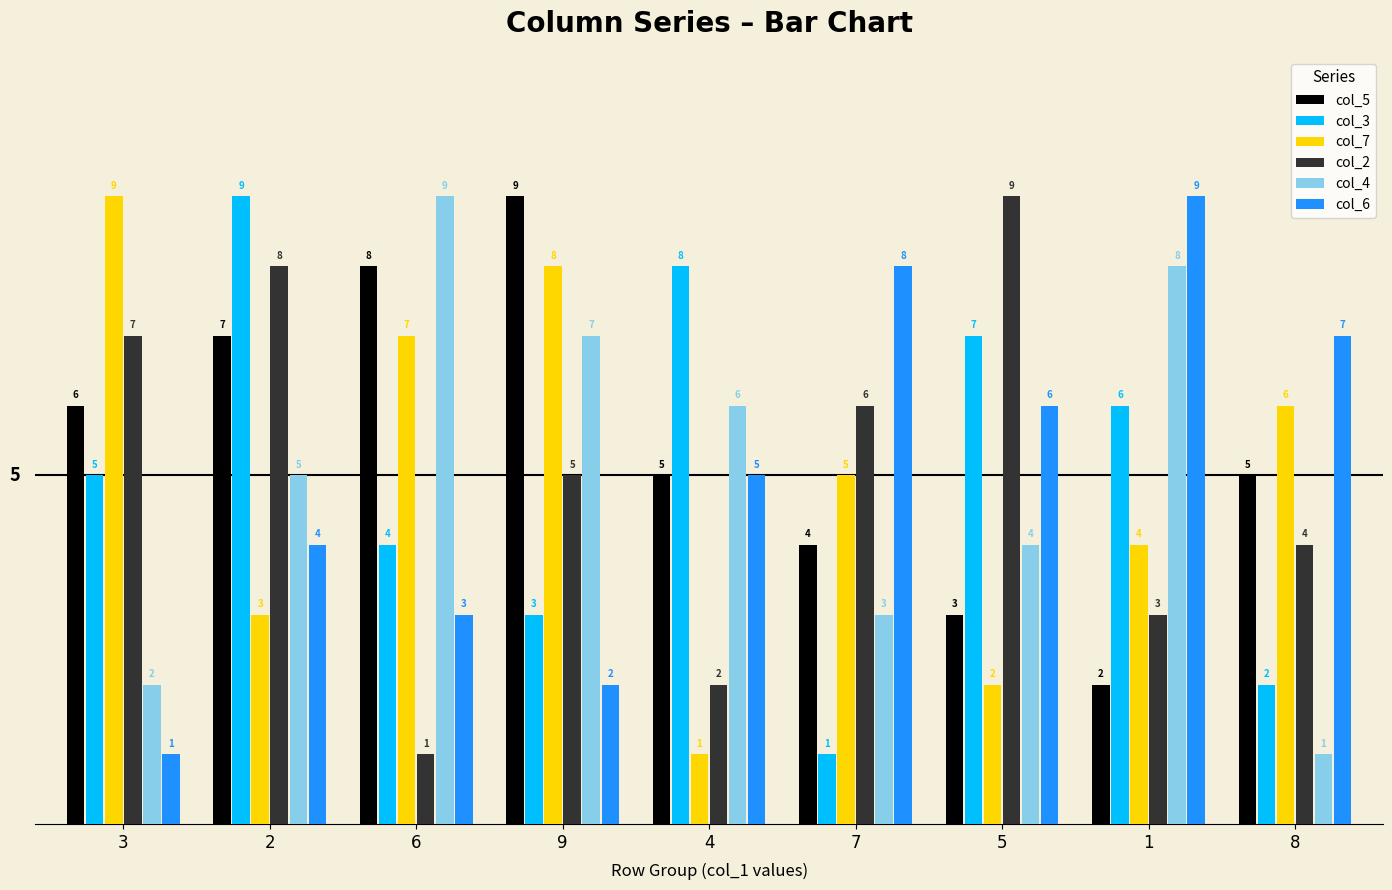

What is the sum of the col_3 values at 9 and 8?

5